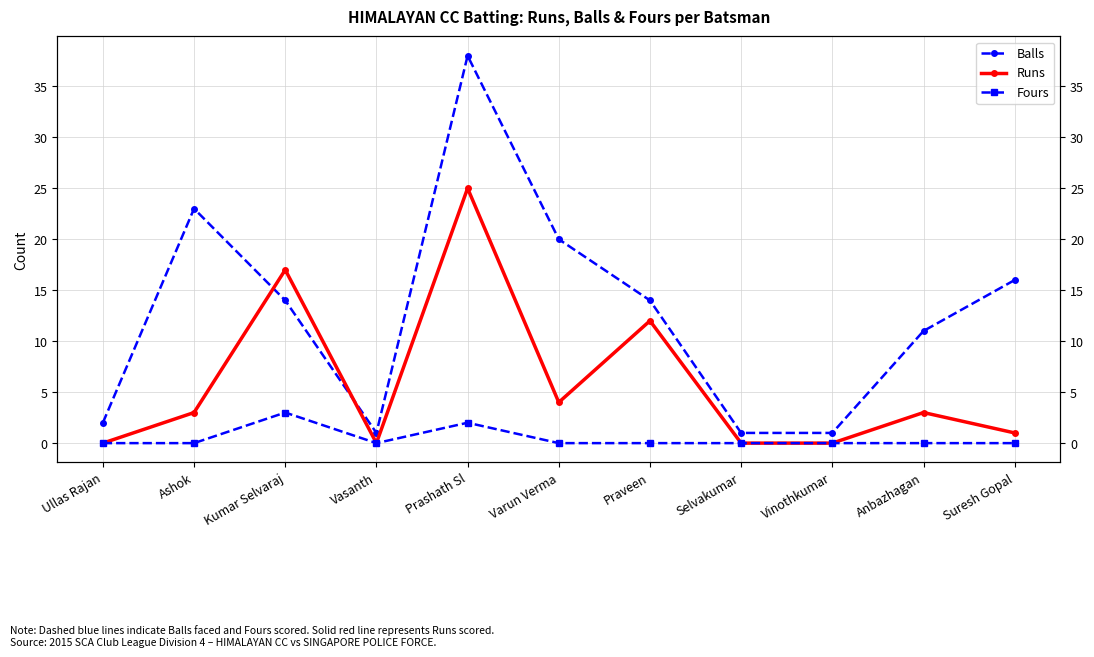

How many intersections are there between Runs and Balls?

2